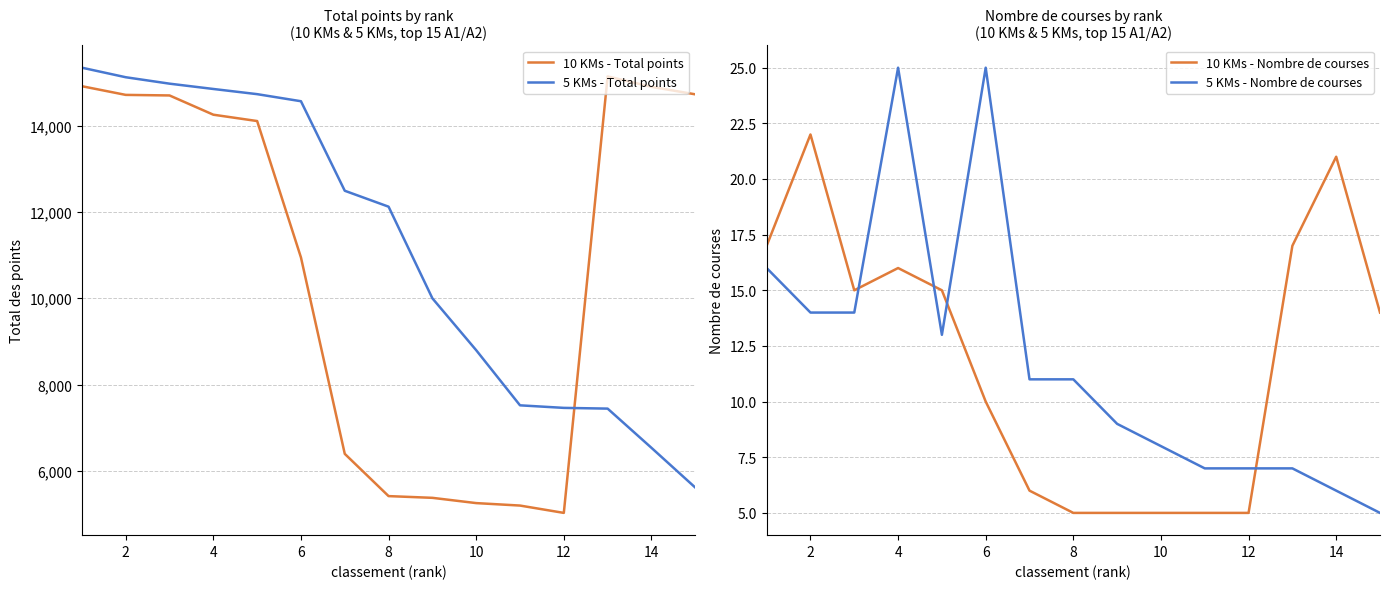

Which series has the widest spread of values?

10 KMs - Total points